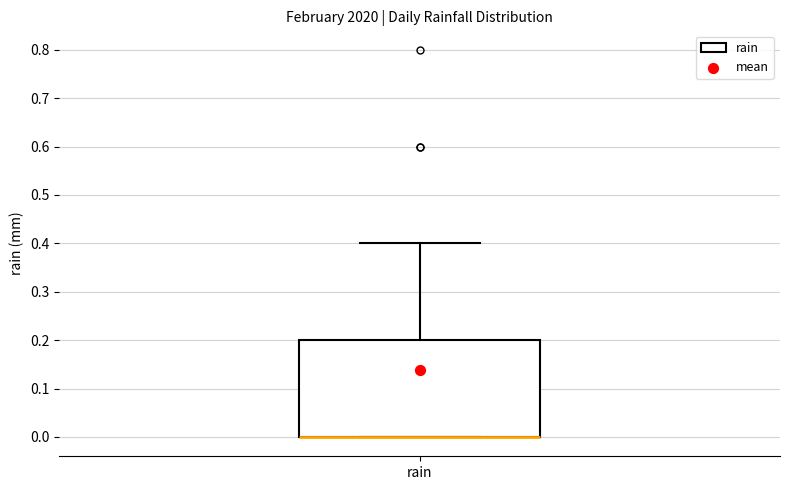

Read this box plot against the y-axis: the position of the median line, the range covered by the box, and the ends of both whiskers. The values are not printed on the chart, so give them approximately, as read against the axis.

median 0.0 (drawn on the box's lower edge), box 0.0 to 0.2, whiskers 0.0 to 0.4